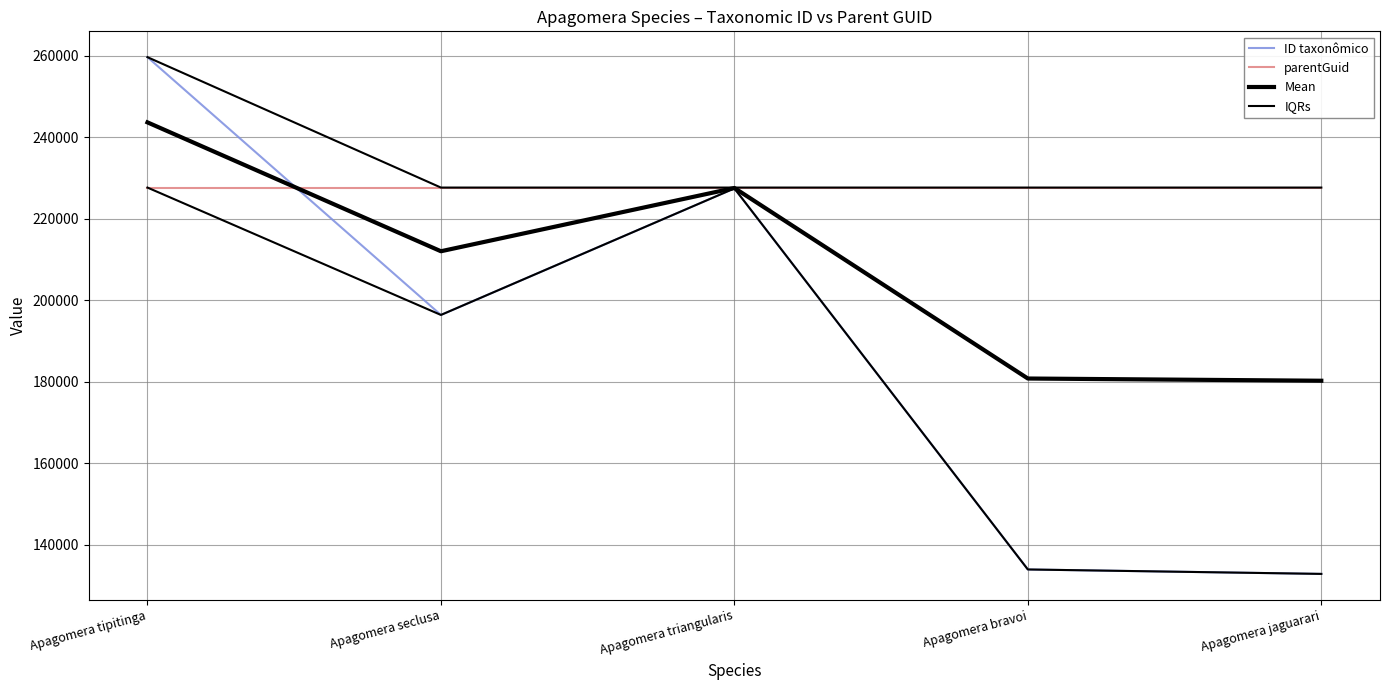

Reading left to right, transcribe all the data shown in this chart.

ID taxonômico: Apagomera tipitinga=259644.0	Apagomera seclusa=196405.0	Apagomera triangularis=227446.0	Apagomera bravoi=133964.0	Apagomera jaguarari=132876.0
parentGuid: Apagomera tipitinga=227654.0	Apagomera seclusa=227654.0	Apagomera triangularis=227654.0	Apagomera bravoi=227654.0	Apagomera jaguarari=227654.0
Mean: Apagomera tipitinga=243649.0	Apagomera seclusa=212029.5	Apagomera triangularis=227550.0	Apagomera bravoi=180809.0	Apagomera jaguarari=180265.0
IQRs: Apagomera tipitinga=259644.0	Apagomera seclusa=227654.0	Apagomera triangularis=227654.0	Apagomera bravoi=227654.0	Apagomera jaguarari=227654.0